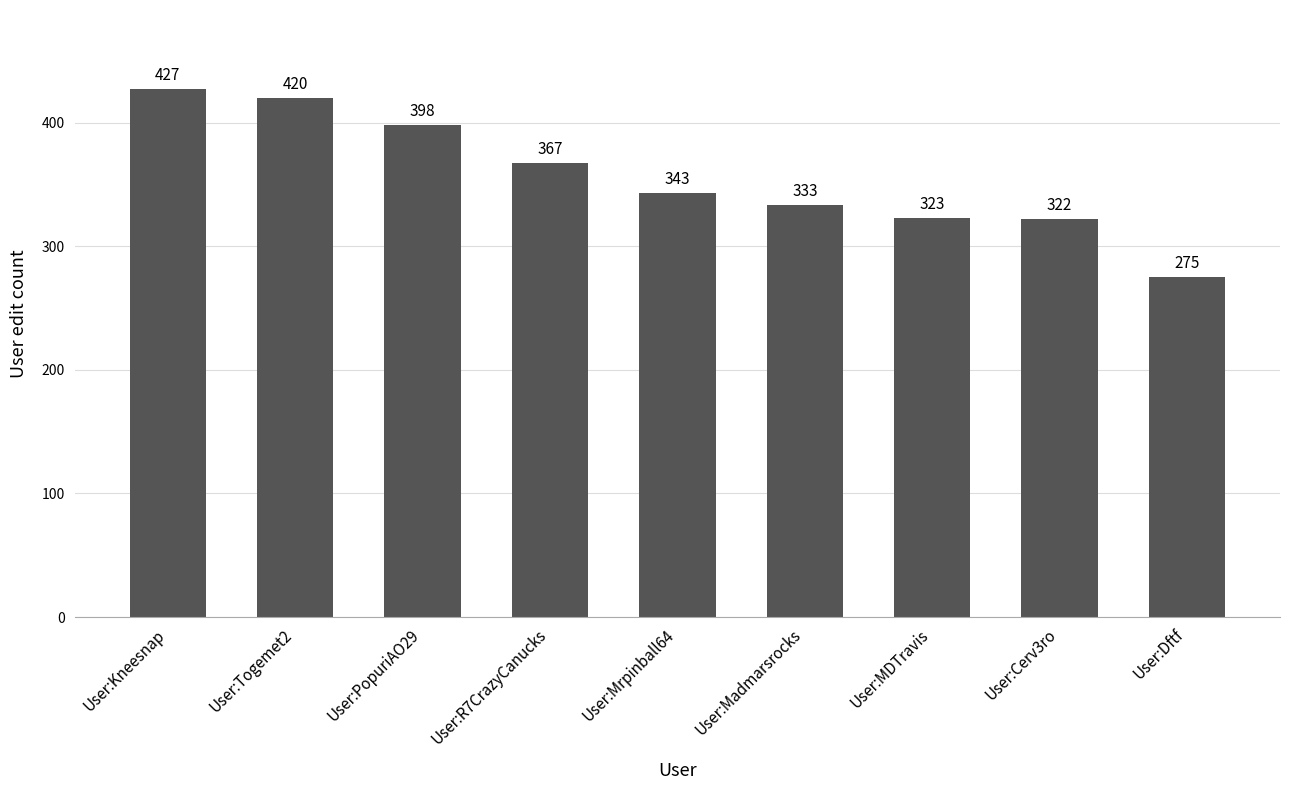

Approximately how many times larger is the value at User:Togemet2 compared to User:Madmarsrocks?

1.3